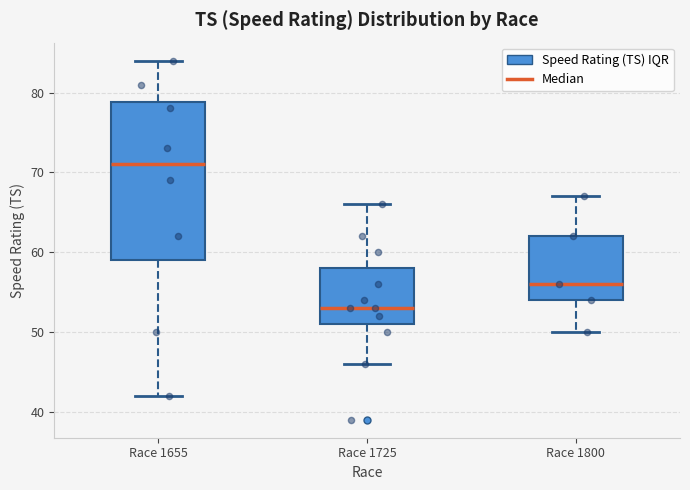

Where is the lower edge of the box for Race 1800 on the y-axis? The values are not printed on the chart, so give them approximately, as read against the axis.

54